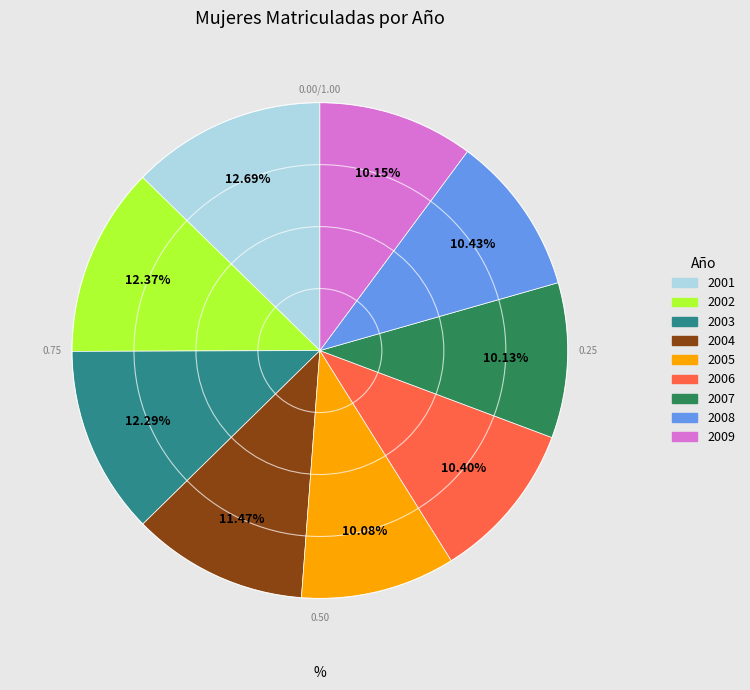

Combined, do 2003 and 2008 account for over 50%?

No